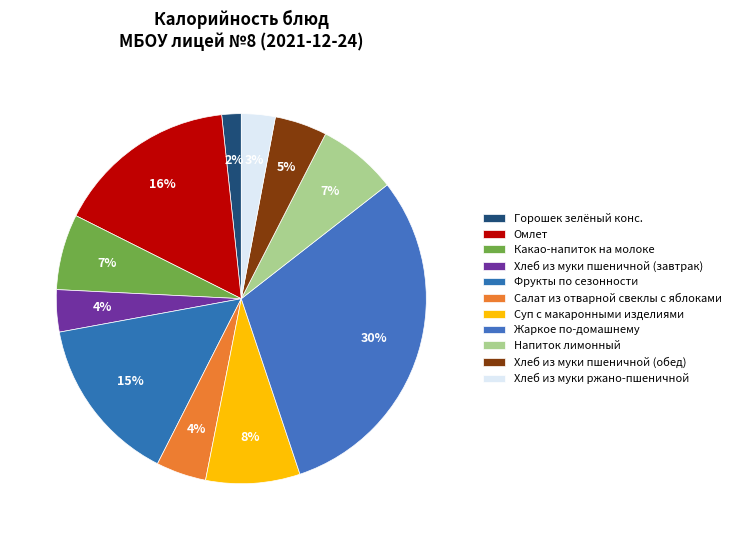

Is the sum of Хлеб из муки ржано-пшеничной and Жаркое по-домашнему greater than half?

No